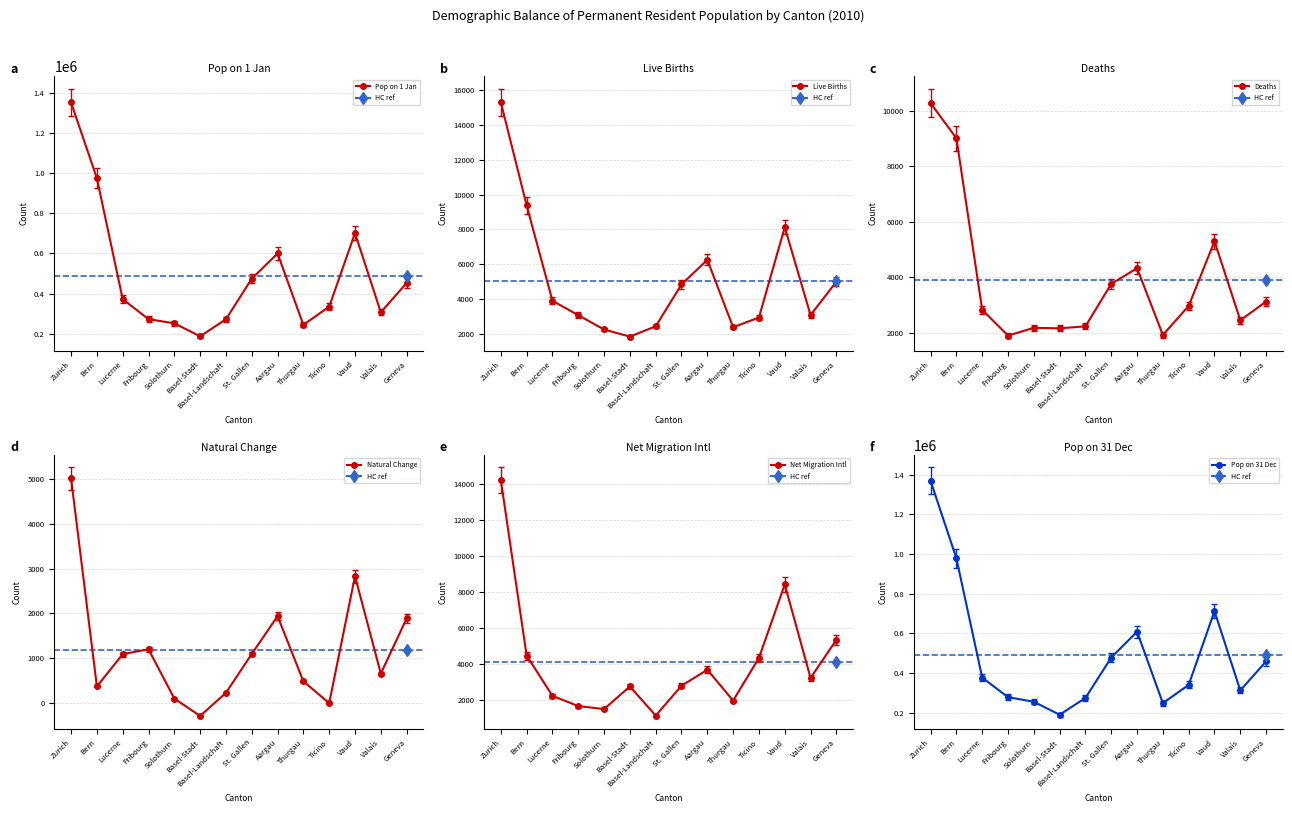

Which series changed the most between Aargau and Geneva?

Pop on 31 Dec